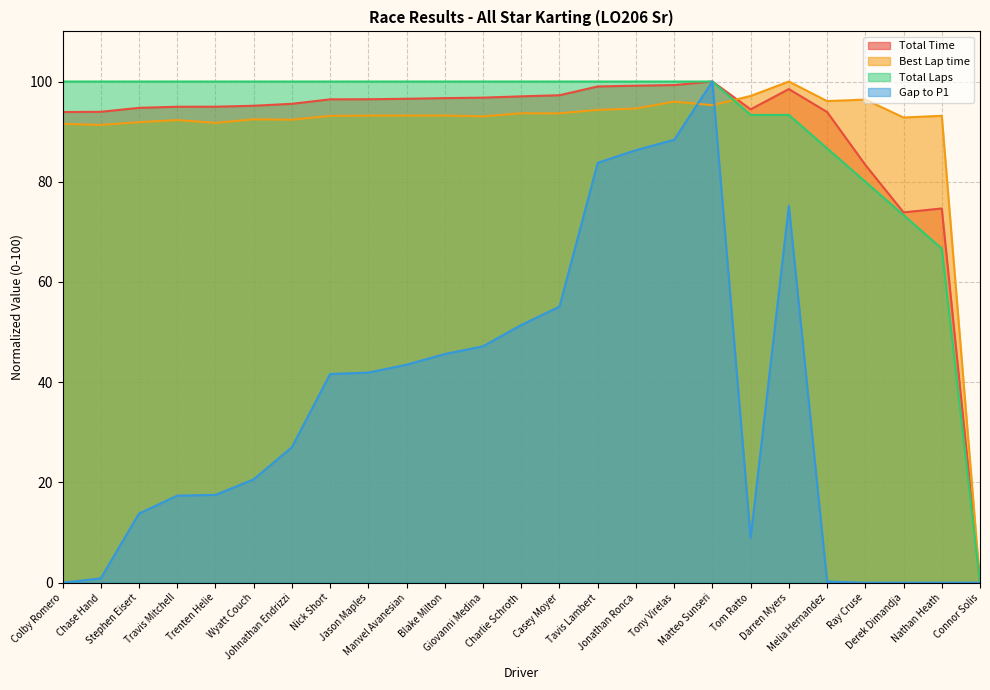

What is the total value across all series at Wyatt Couch?

308.2